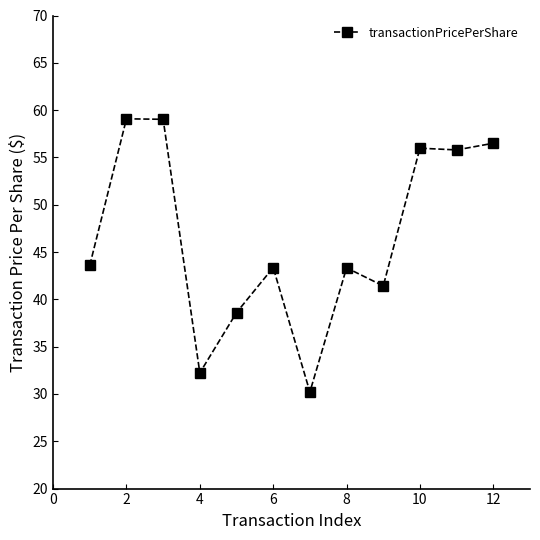

What is the value of the 11th point from the left?

55.8